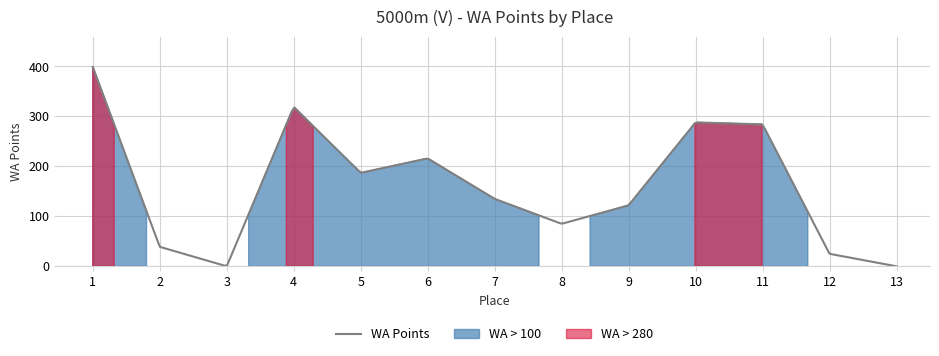

Reading right to left, list all the values displayed in this chart.

13=0	12=25	11=284	10=288	9=122	8=85	7=135	6=216	5=187	4=319	3=0	2=39	1=399